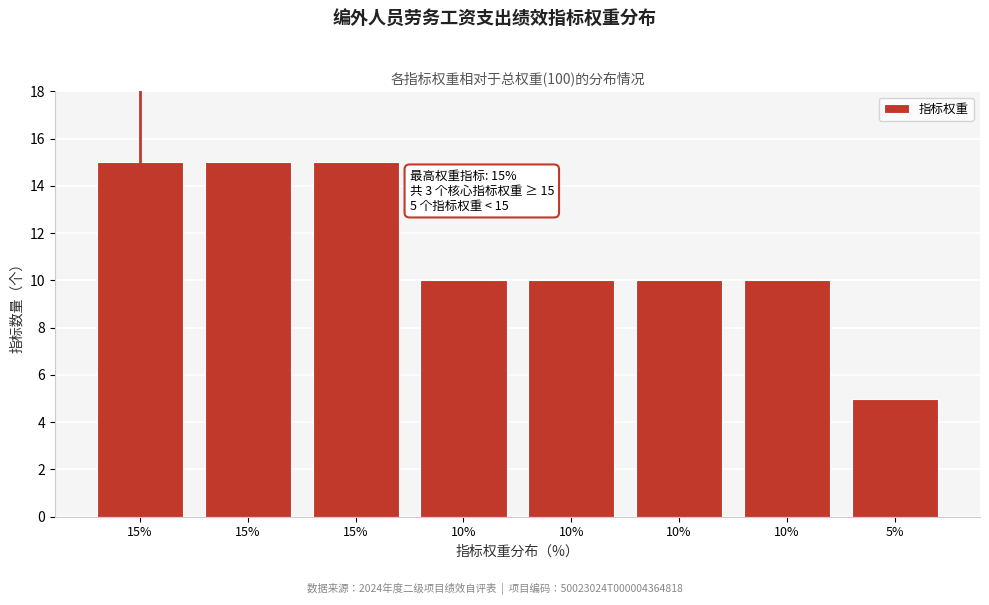

Count the number of categories in the chart.

8